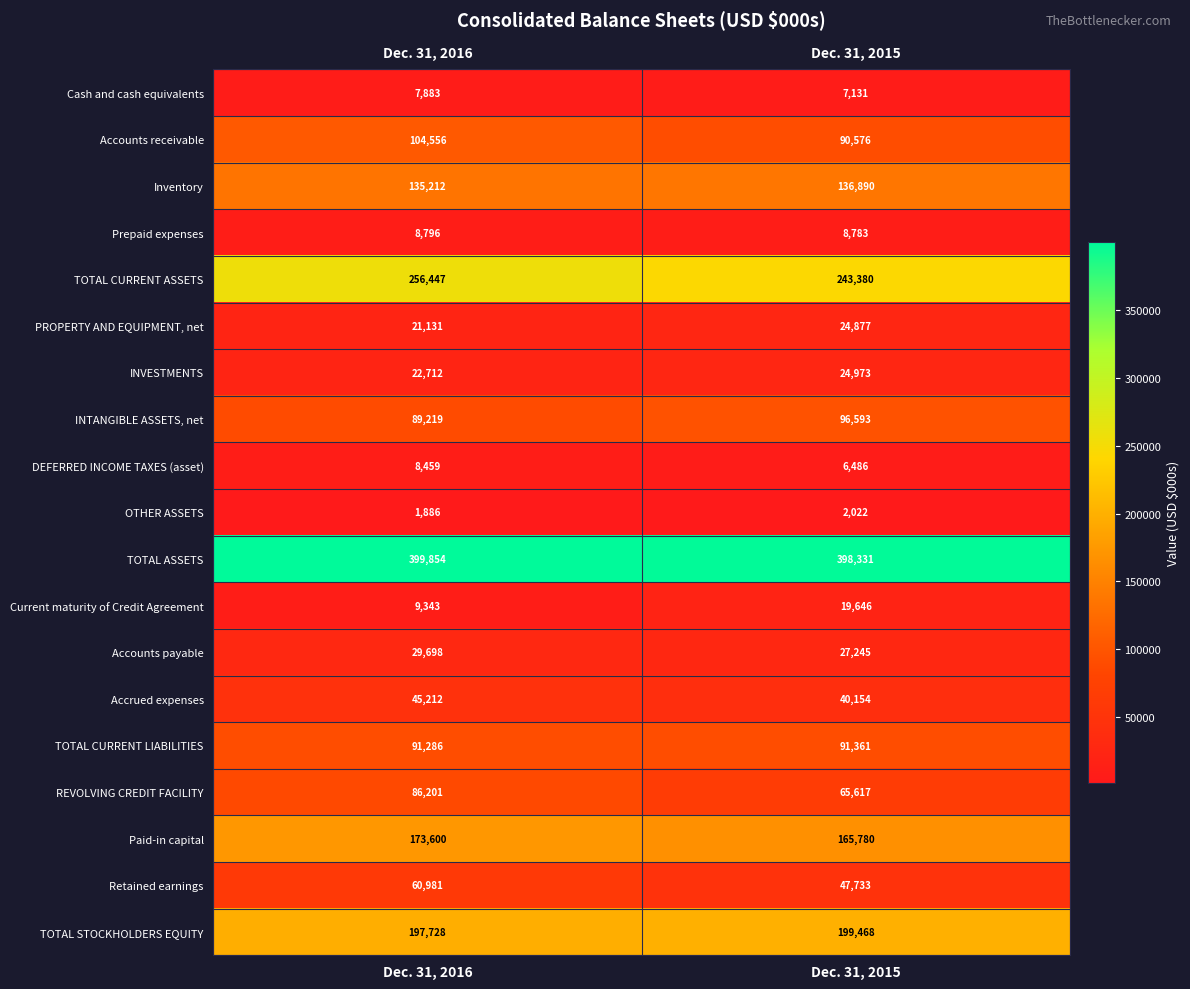

What value does the Inventory series have at Dec. 31, 2016, to the nearest 50?

135200